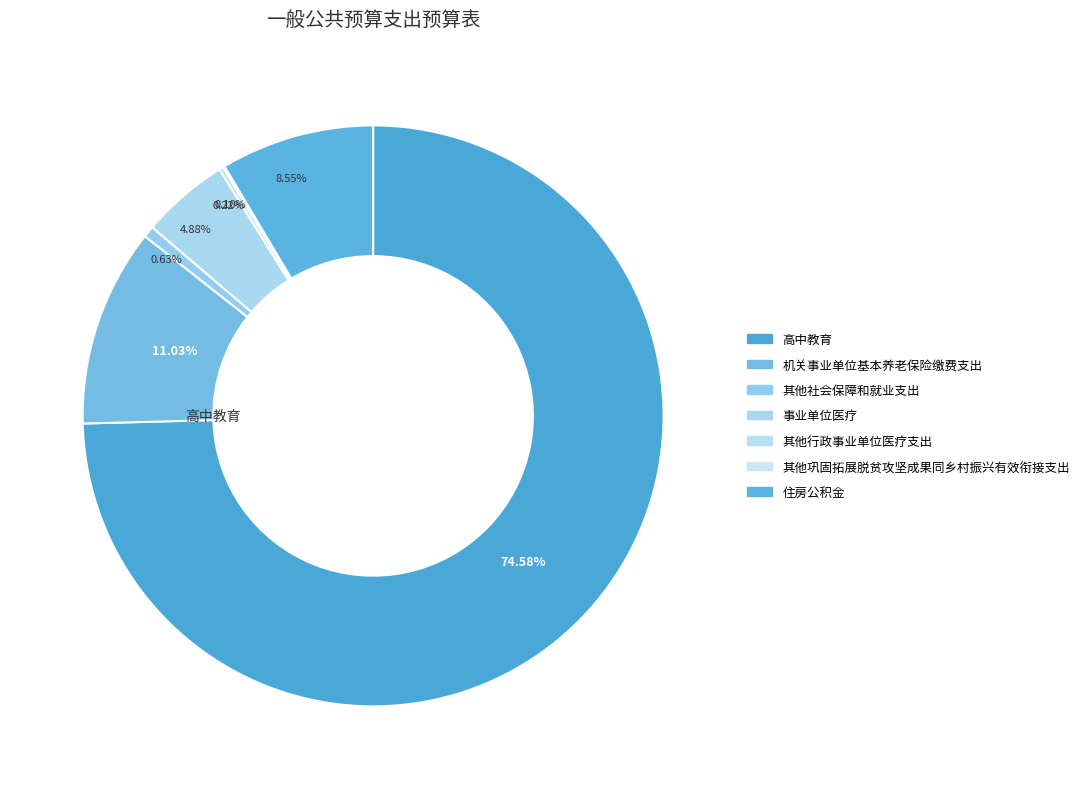

To the nearest percent, what is the difference between the largest and smallest slice percentages?

74%